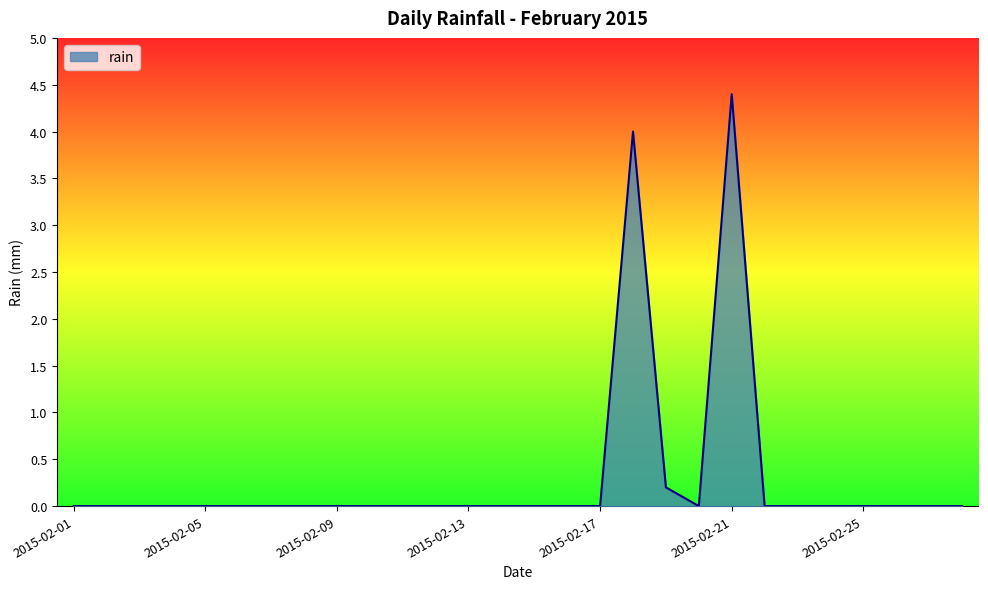

What is the maximum value shown in the chart?

4.4